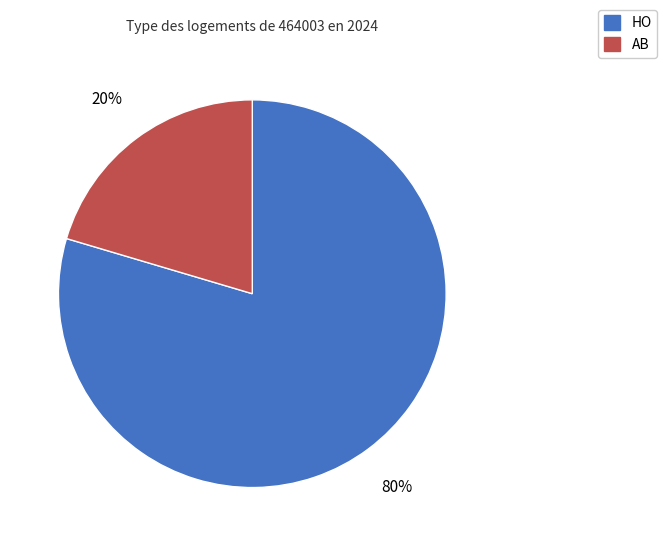

True or false: AB accounts for 32% of the total.

False